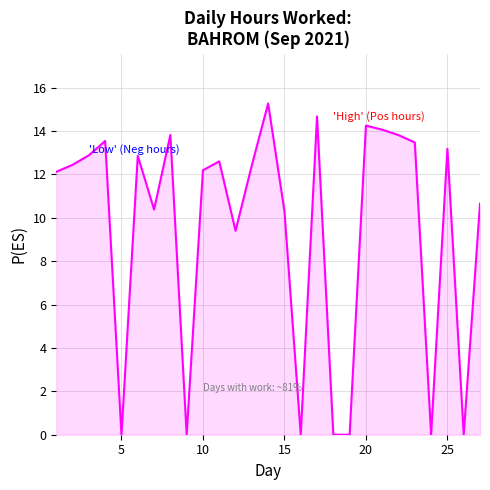

What is the difference between the maximum and minimum values?

15.3